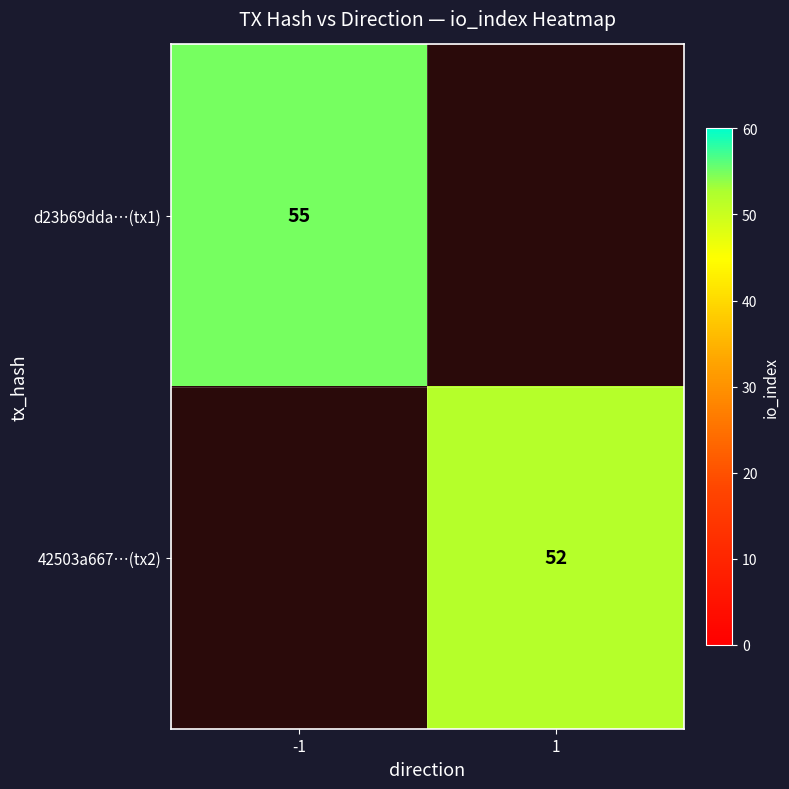

The 42503a667…(tx2) series shows 52 at 1. True or false?

True